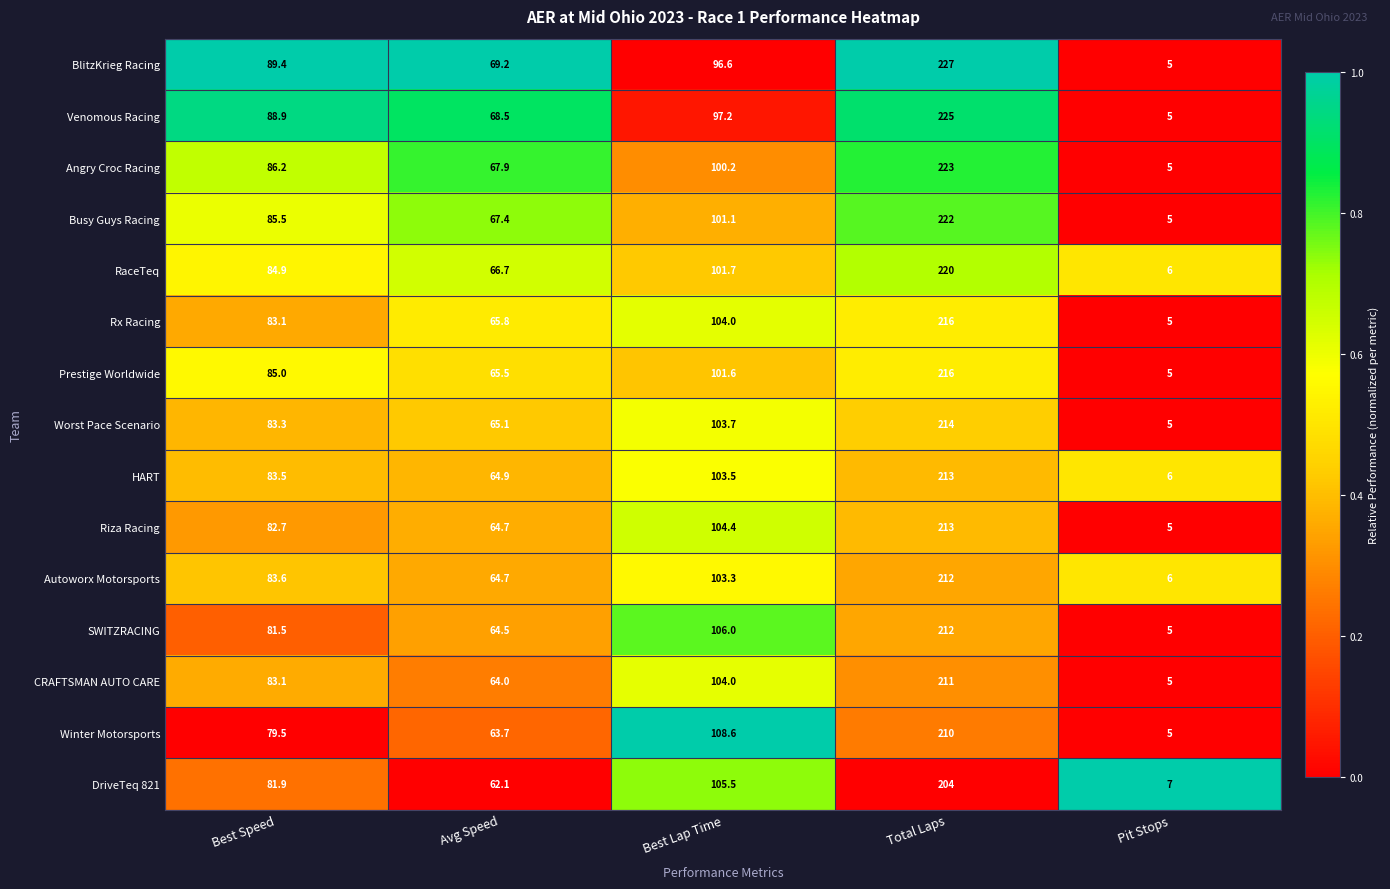

Where is Prestige Worldwide nearest to the value 110?

Best Lap Time